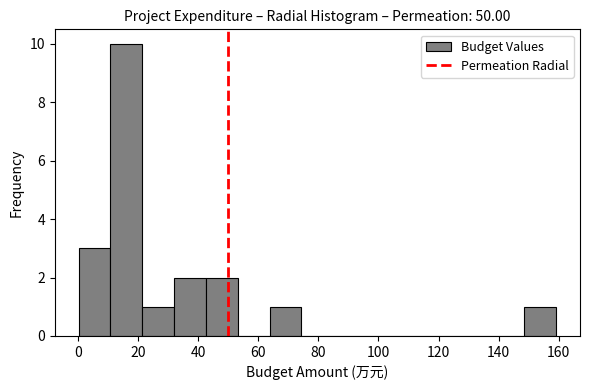

Reading left to right, list every bar in this chart as the range it spans on the x-axis followed by its height. Neither the bar edges nor the heights are printed on the chart, so give them approximately, as read against the axes.

0 to 10: 3
10 to 22: 10
22 to 32: 1
32 to 42: 2
42 to 54: 2
54 to 64: 0
64 to 74: 1
74 to 84: 0
84 to 96: 0
96 to 106: 0
106 to 116: 0
116 to 128: 0
128 to 138: 0
138 to 148: 0
148 to 160: 1